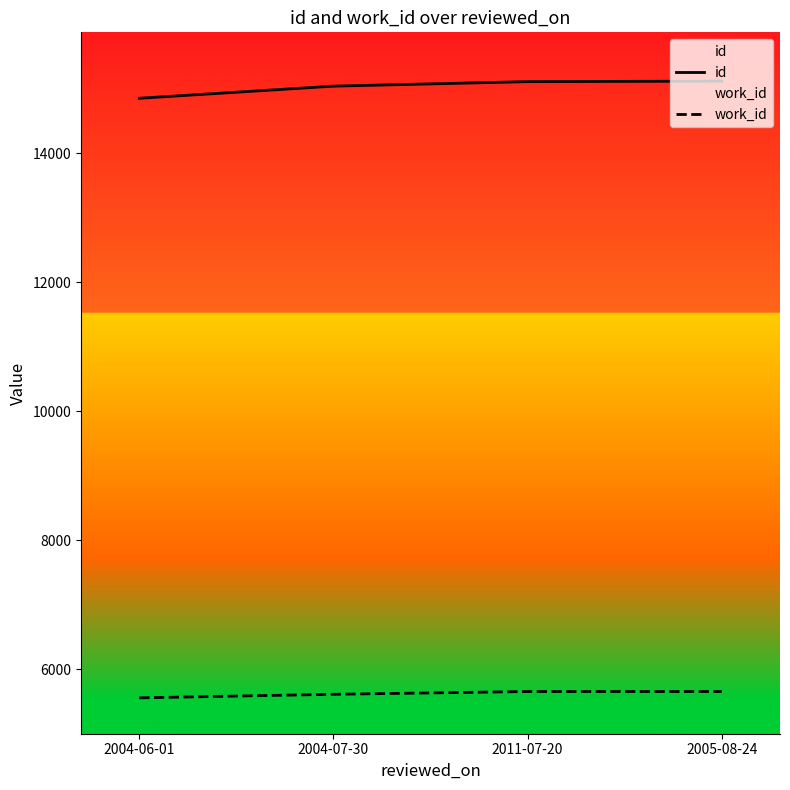

What is the smallest value displayed?

5560